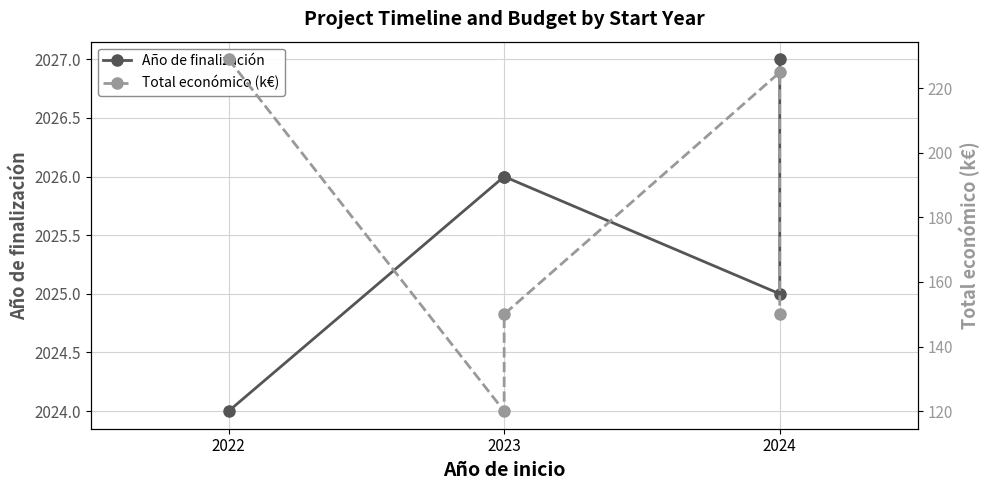

What is the total value across all series at 2023?

2146.0